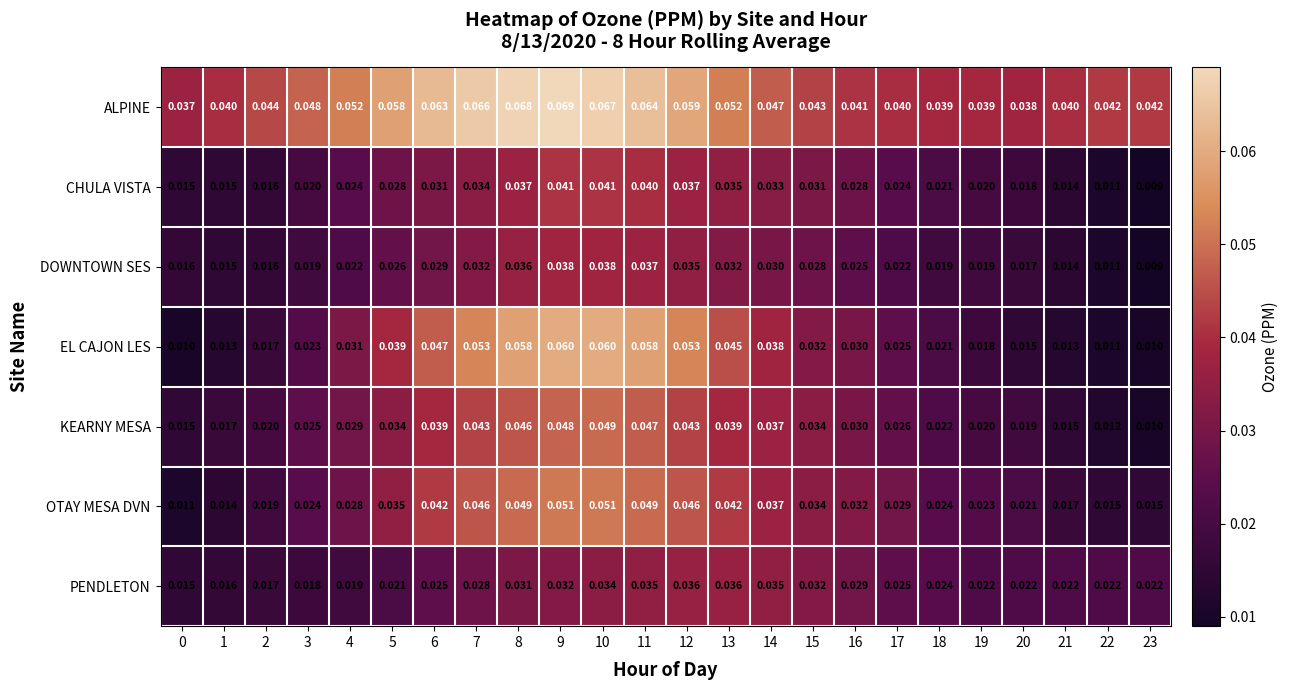

Rank the series at 3 from lowest to highest value.

PENDLETON, DOWNTOWN SES, CHULA VISTA, EL CAJON LES, OTAY MESA DVN, KEARNY MESA, ALPINE